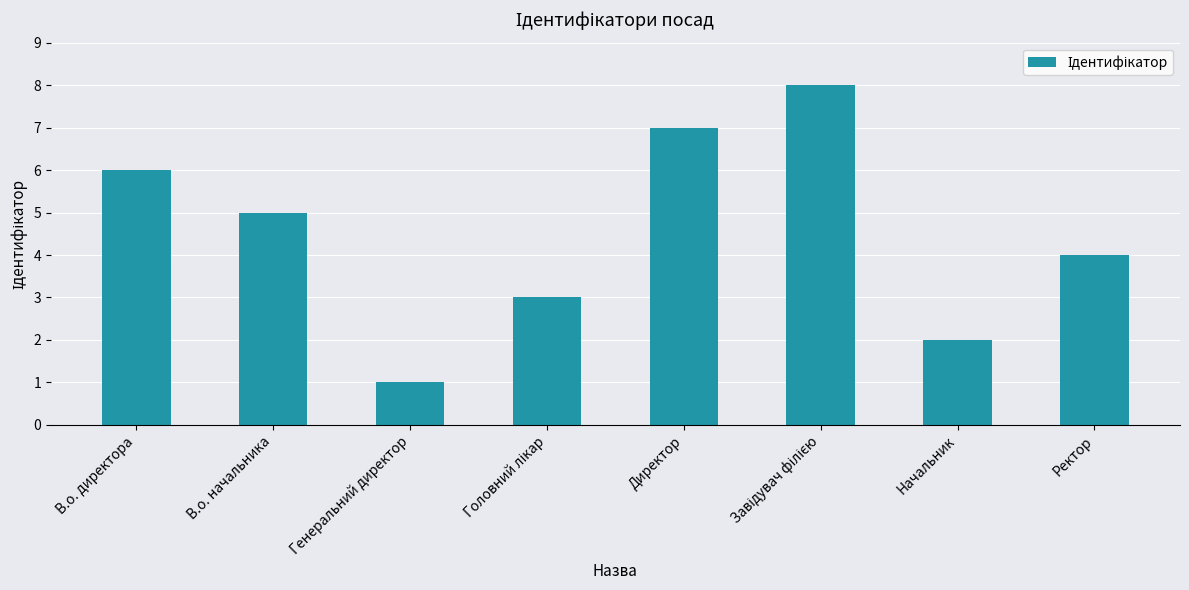

What is the ratio of the value at Ректор to the value at Директор?

0.6